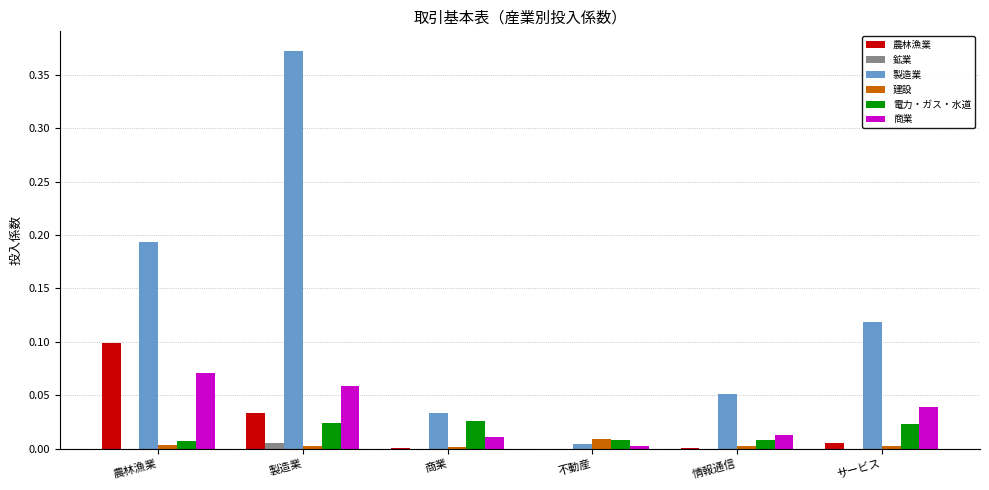

Between 不動産 and 情報通信, which series saw the biggest shift?

製造業